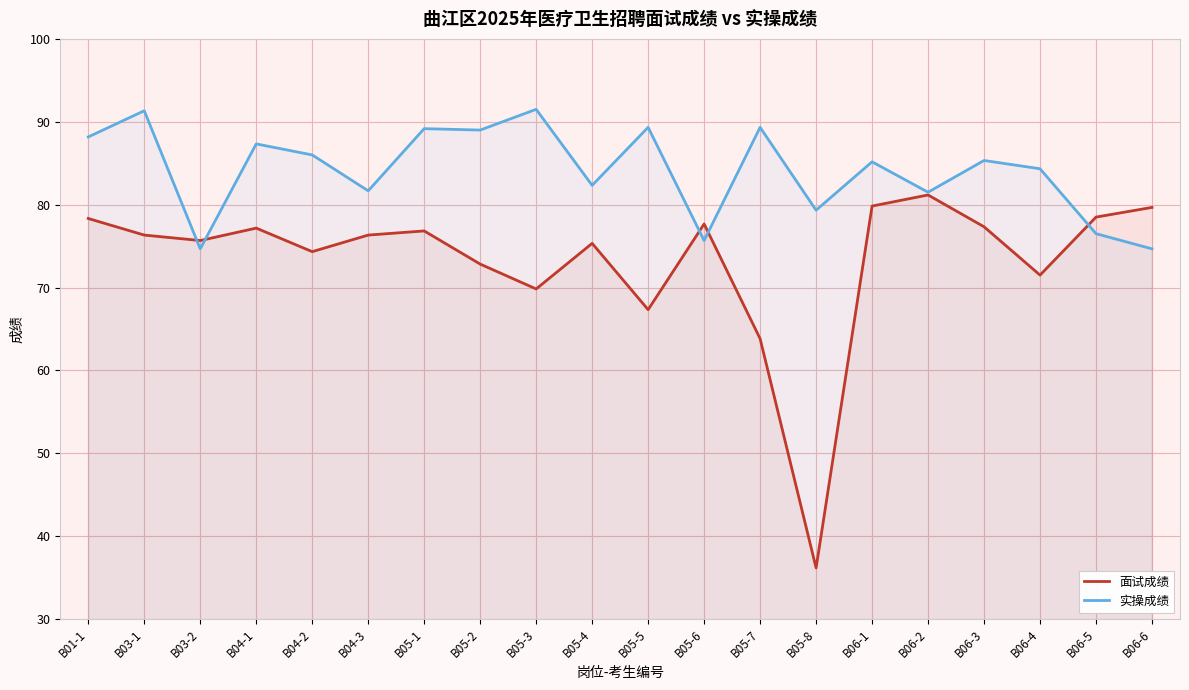

How many lines are shown in the chart?

2